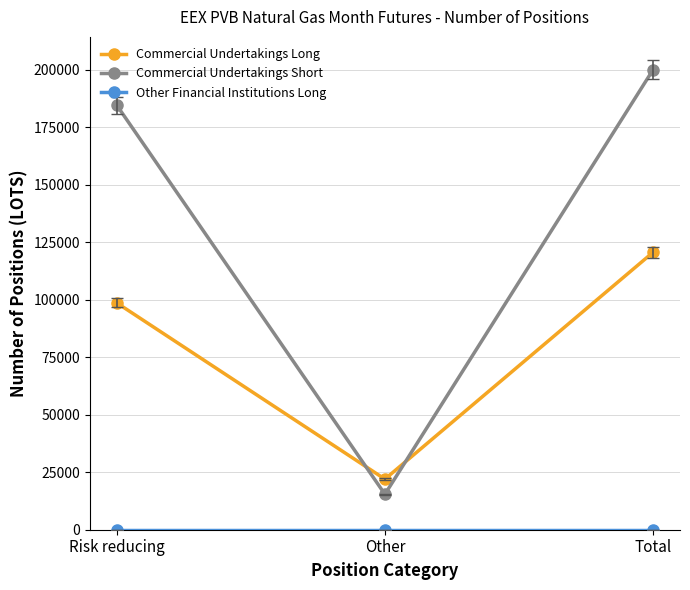

What is the value of the Commercial Undertakings Long point at the 2nd from the left?

21990